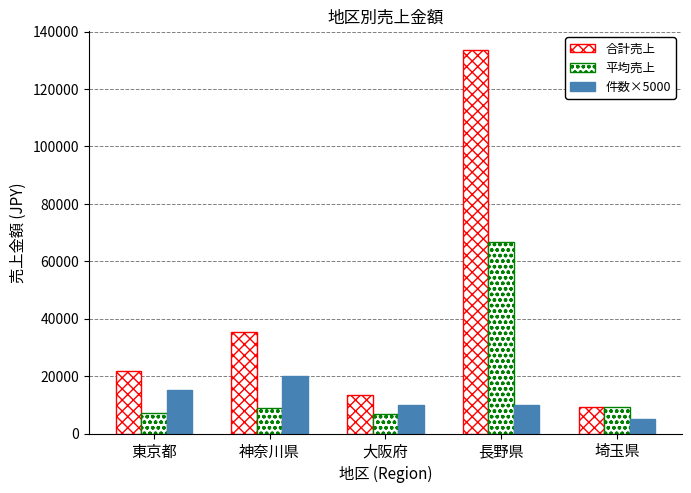

Which category has the highest value in the 件数×5000 series?

神奈川県